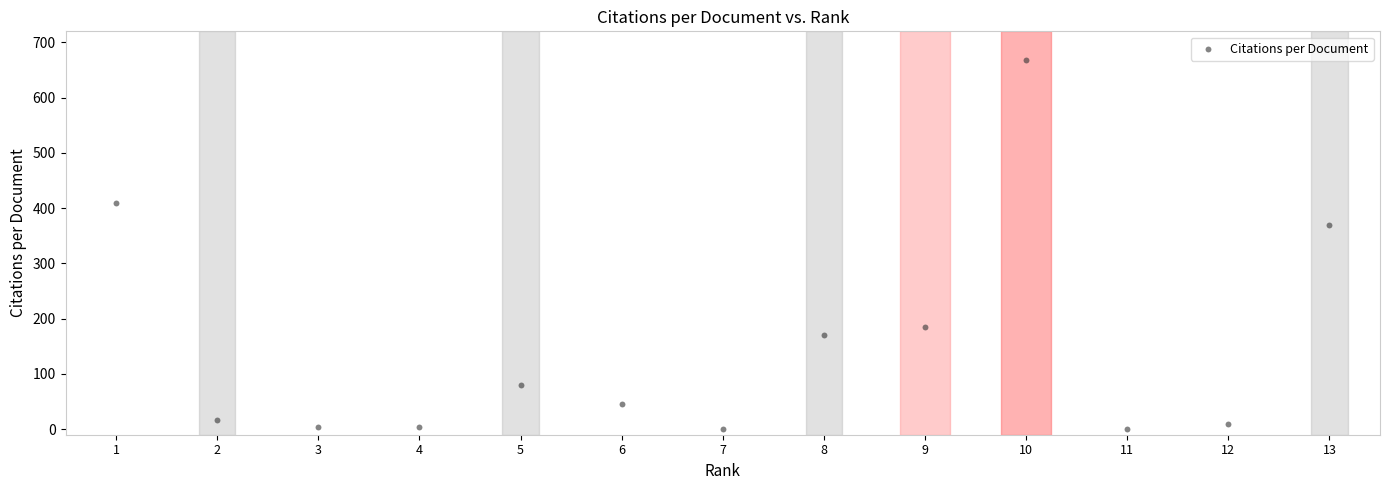

What Y value in the scatter plot is closest to 334?

369.0